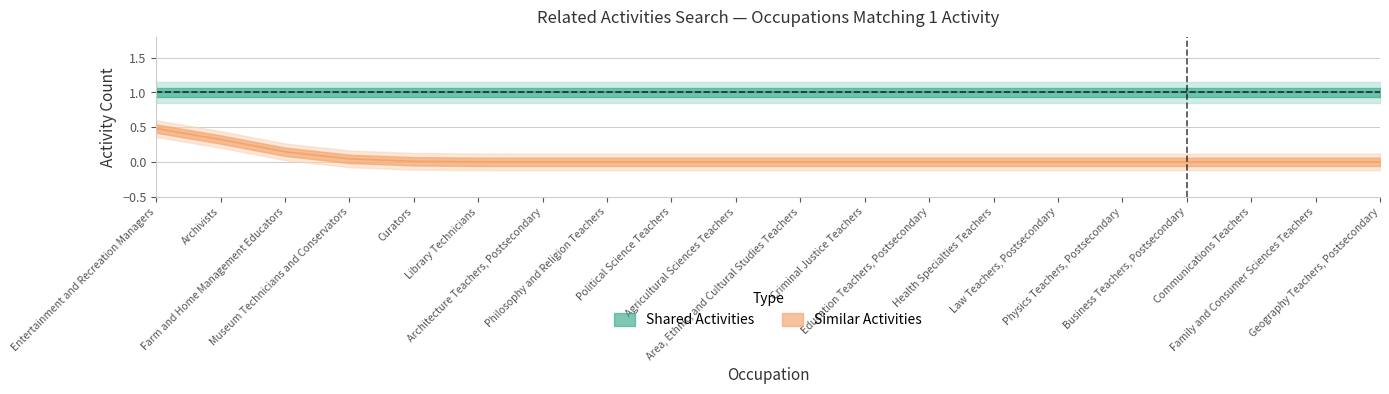

Rank the series by their average value, from lowest to highest.

Similar Activities, Shared Activities